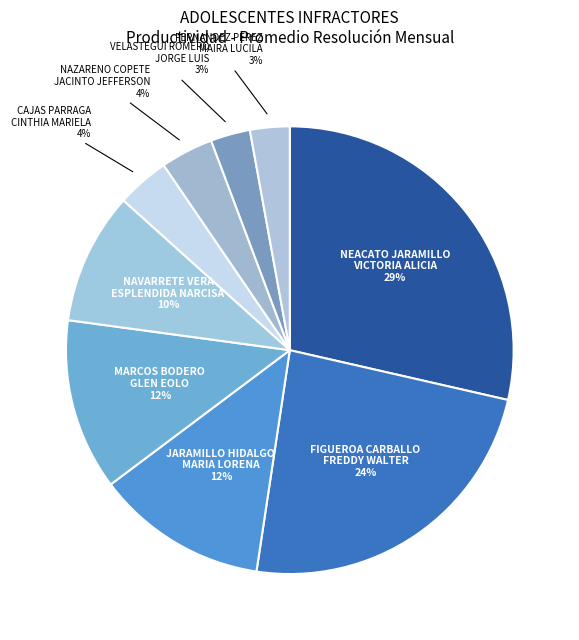

How many slices are in this pie chart?

9